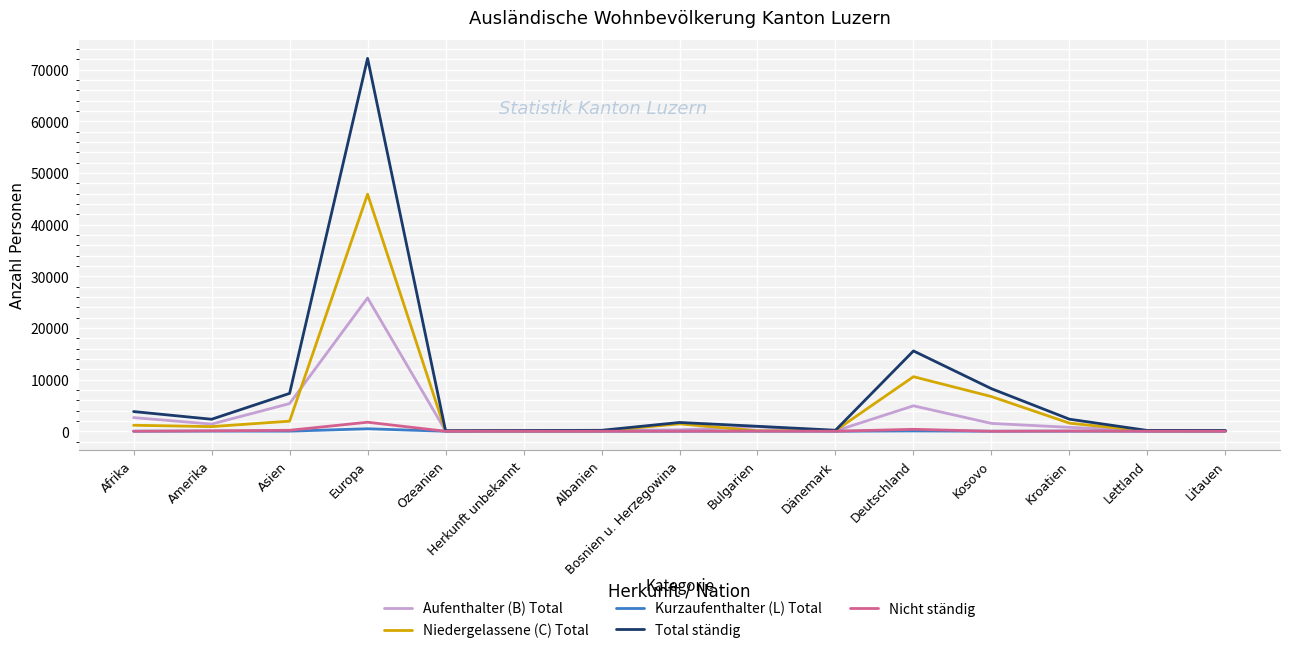

Which series has the largest range (max minus min)?

Total ständig